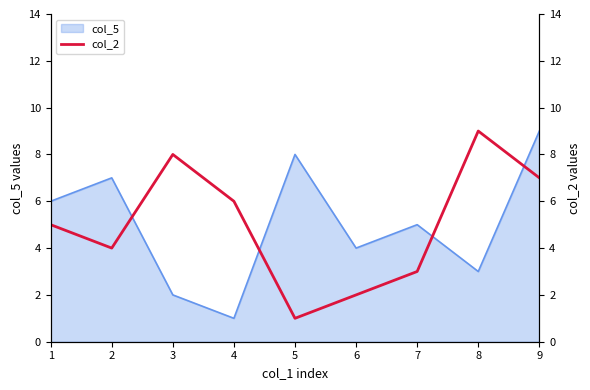

What is the minimum value shown in the chart?

1